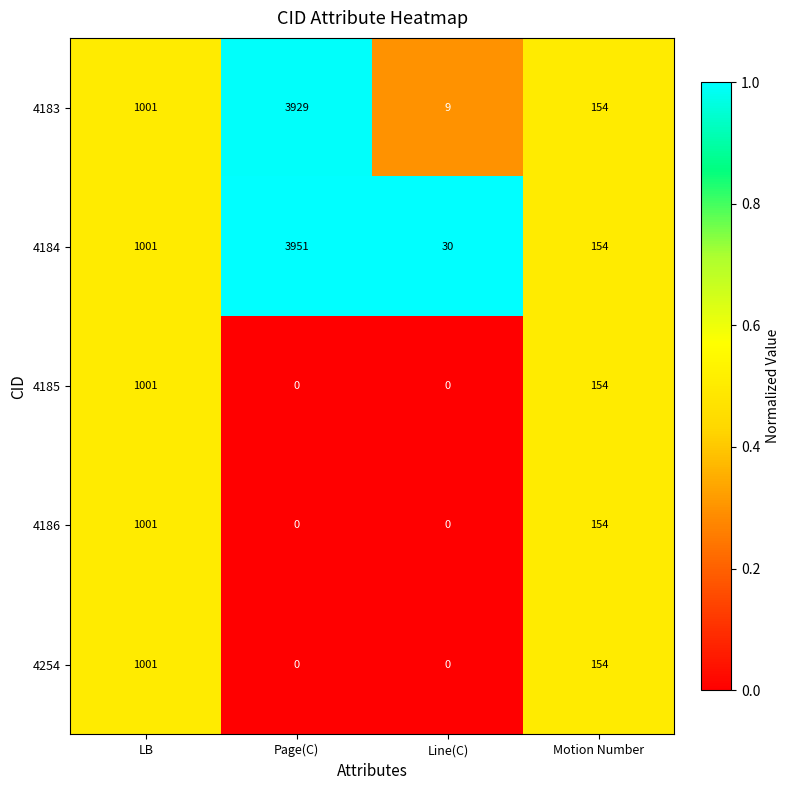

The value of 4184 at Page(C) is 3951. True or false?

True